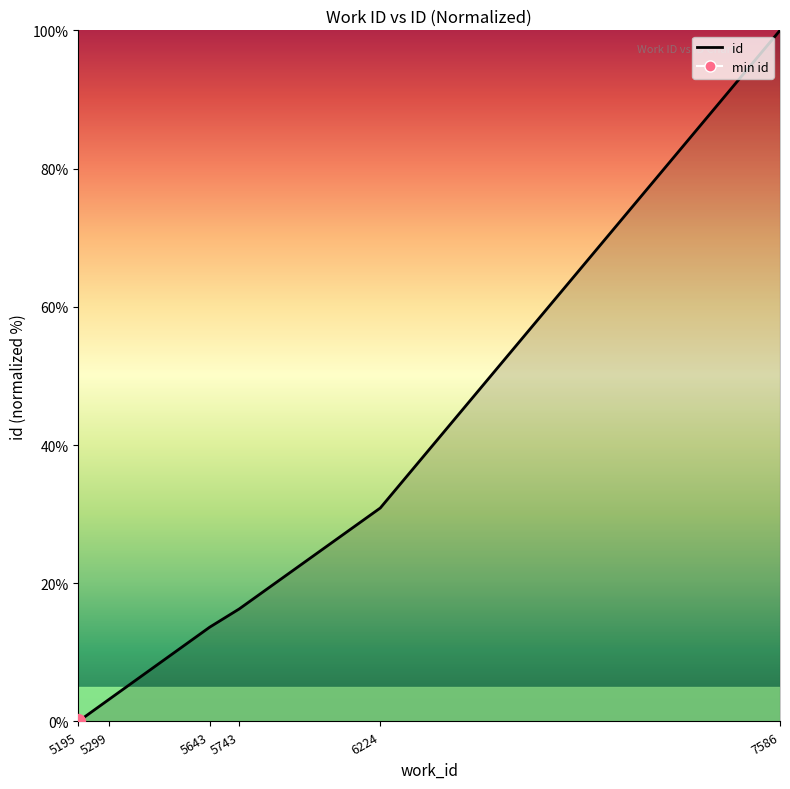

What is the value of the 5th point from the left?

30.9